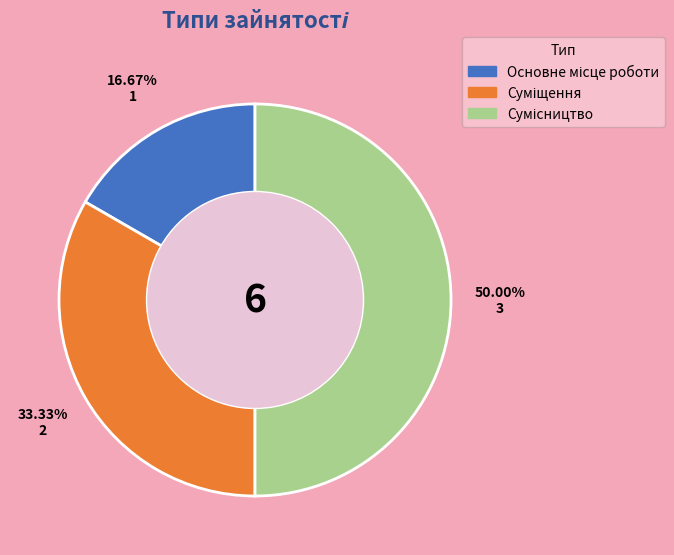

What percentage do Основне місце роботи and Сумісництво together represent?

66.7%